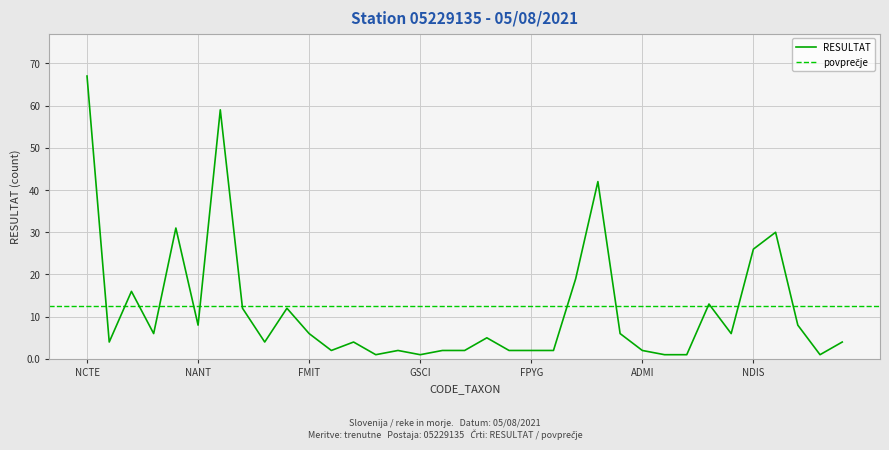

What is the maximum value for RESULTAT?

67